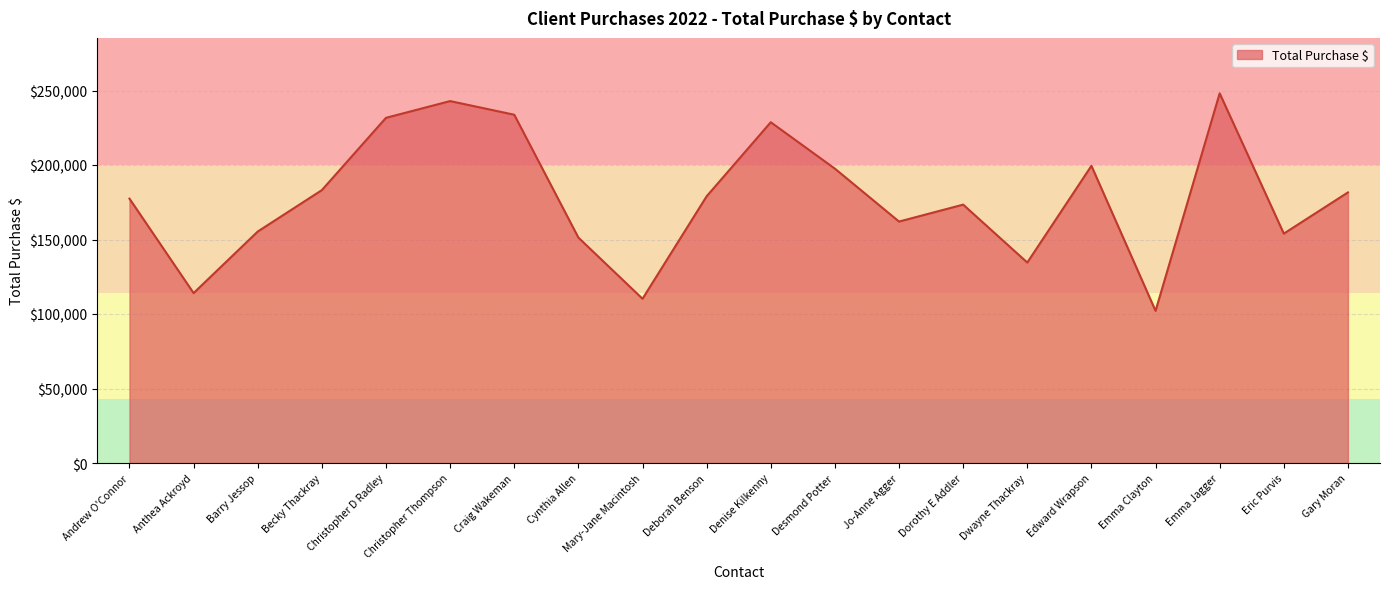

What is the difference between the maximum and minimum values?

145979